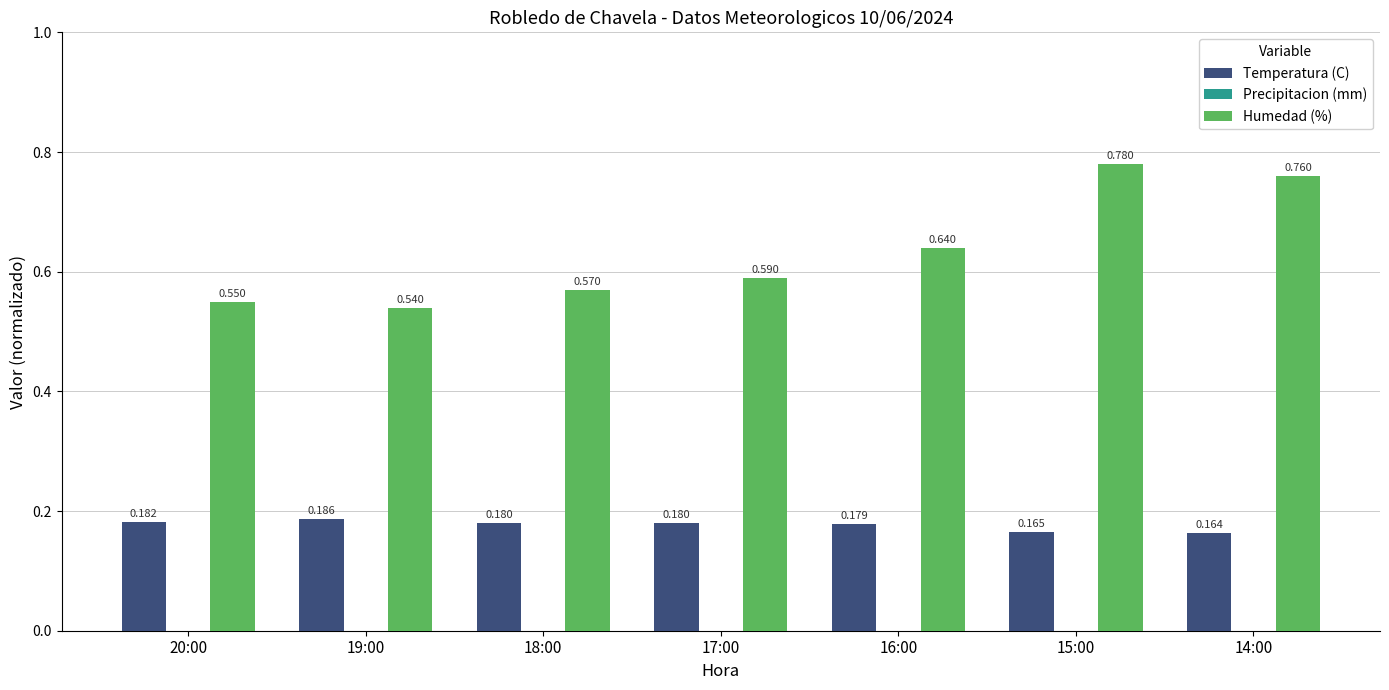

Rank the series by their maximum value, from highest to lowest.

Humedad (%), Temperatura (C)